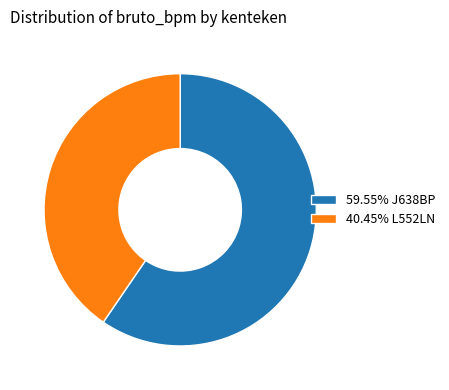

Approximately how many times larger is the value at 40.45% L552LN compared to 59.55% J638BP?

0.7